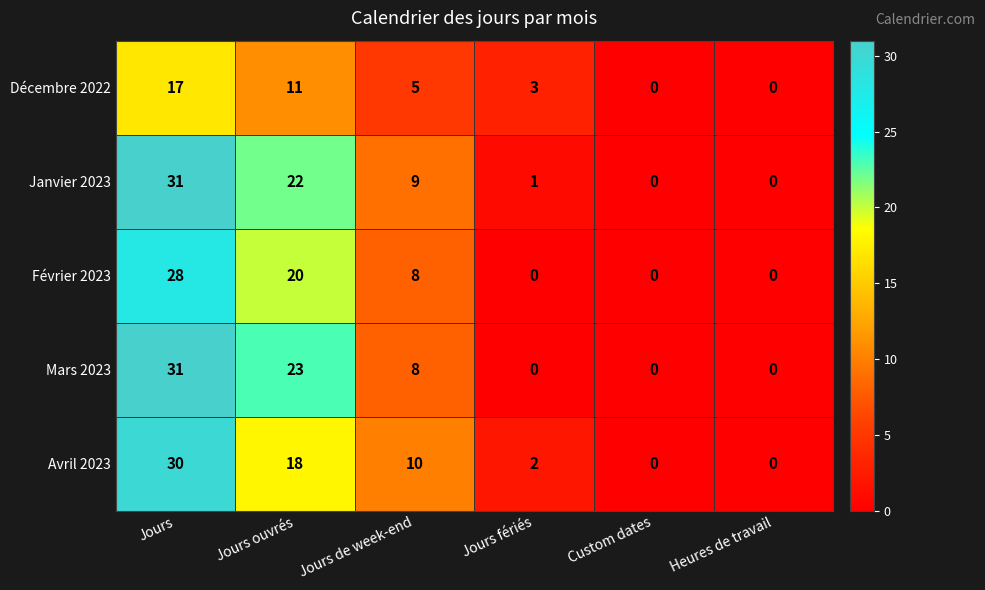

What is the average value of the Mars 2023 series?

10